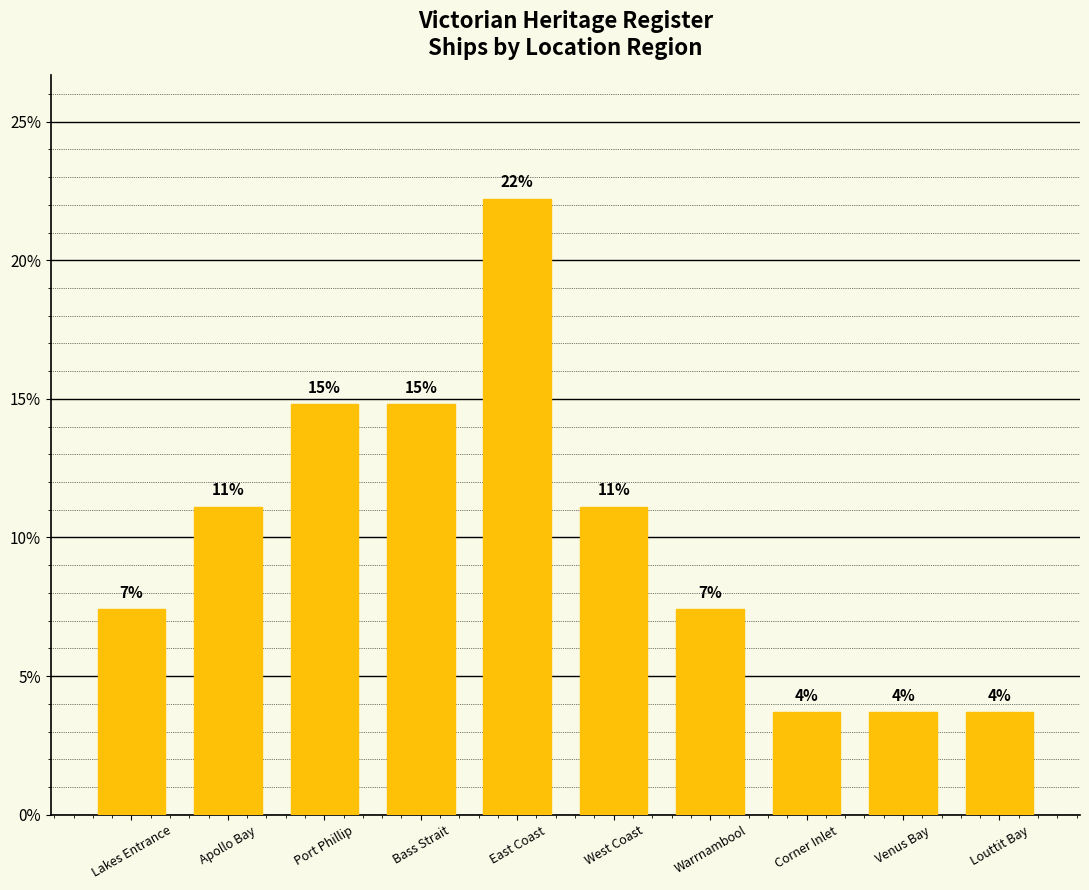

What is the minimum value shown in the chart?

3.7